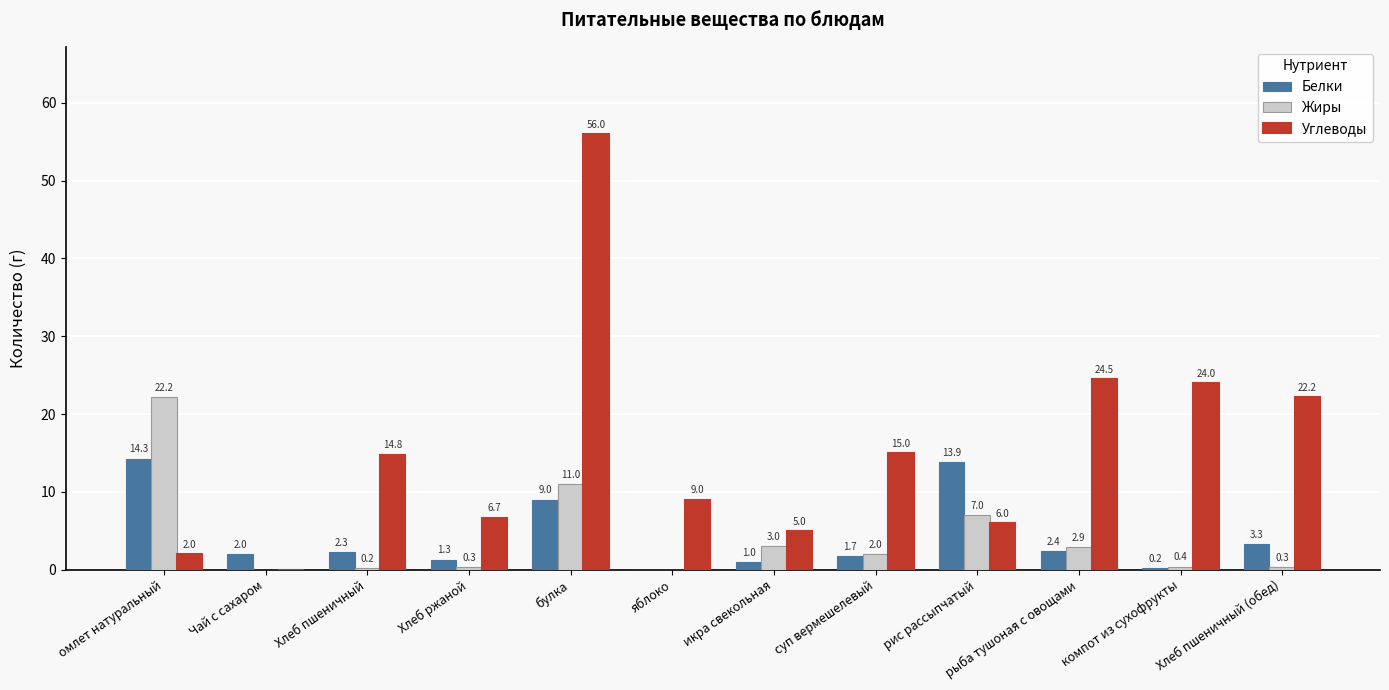

What is the sum of the Жиры values at суп вермешелевый and компот из сухофрукты?

2.4